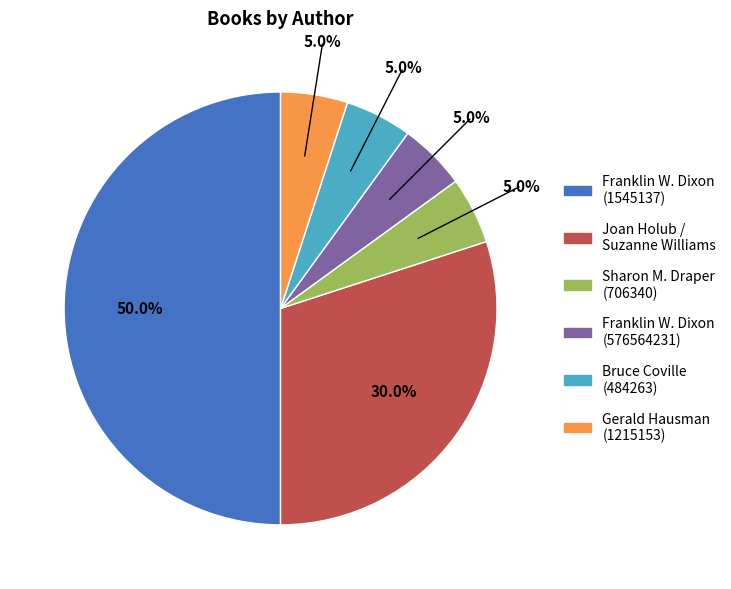

How many slices are in this pie chart?

6